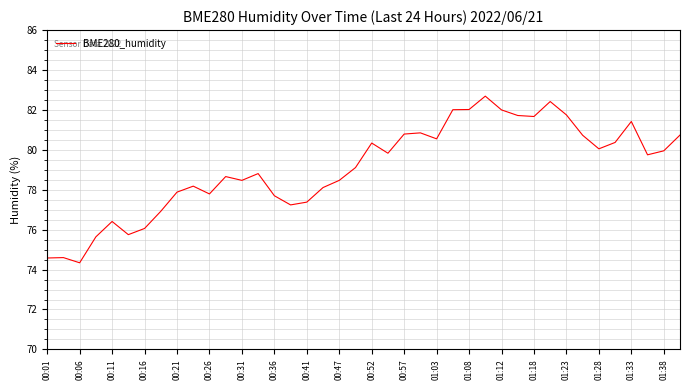

What is the greatest value displayed?

82.7